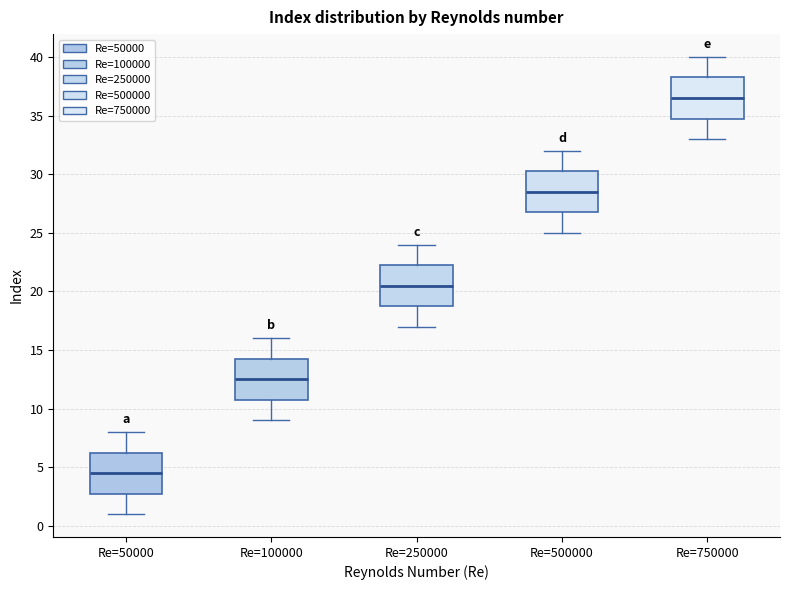

Where does the upper whisker of the box for Re=500000 end on the y-axis? The values are not printed on the chart, so give them approximately, as read against the axis.

32.0